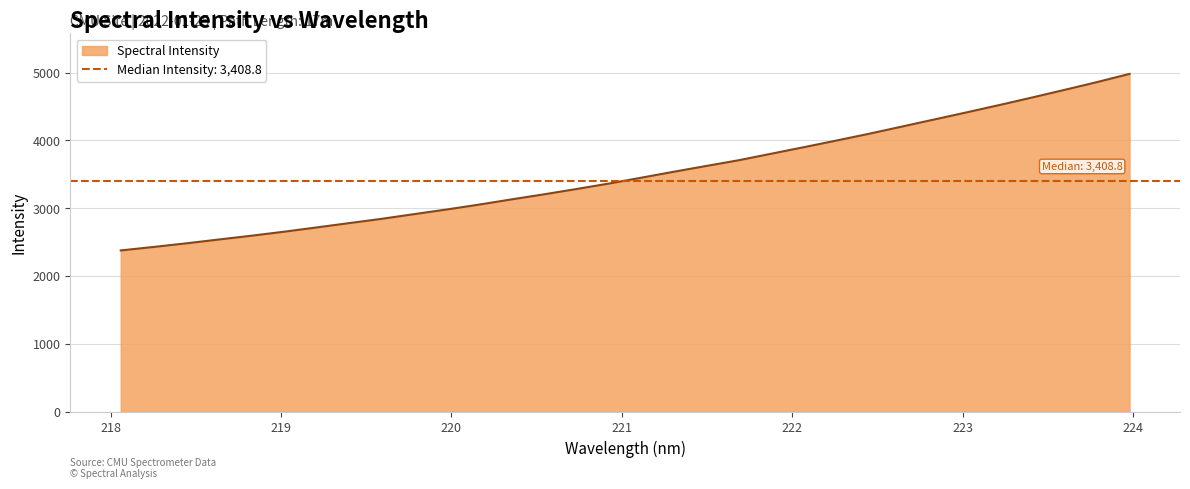

At which label is the value closest to 3679?

221.6902